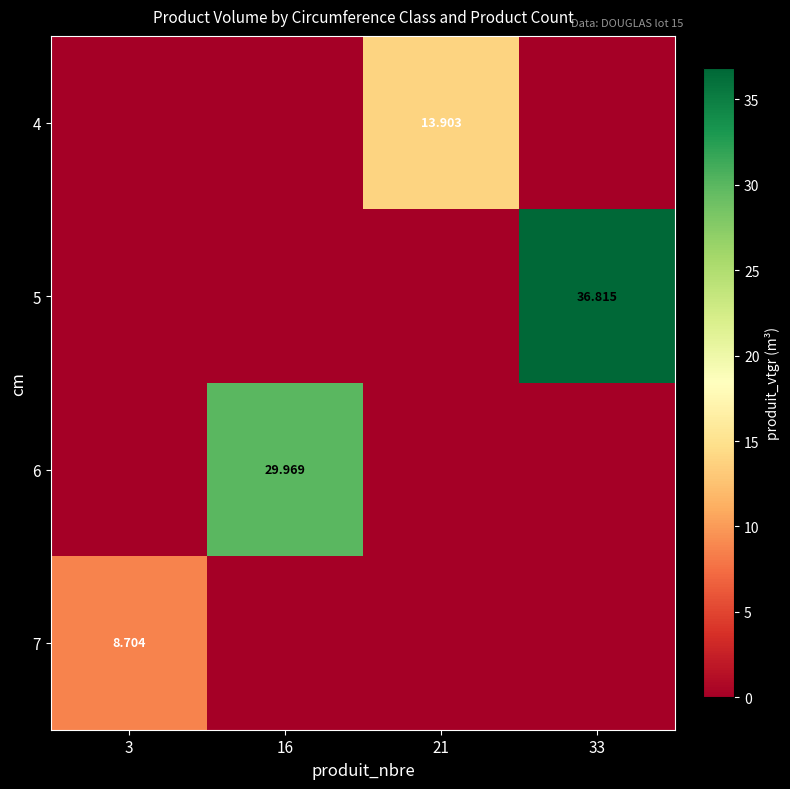

Is it true that 6 equals -20.7 at 21?

False